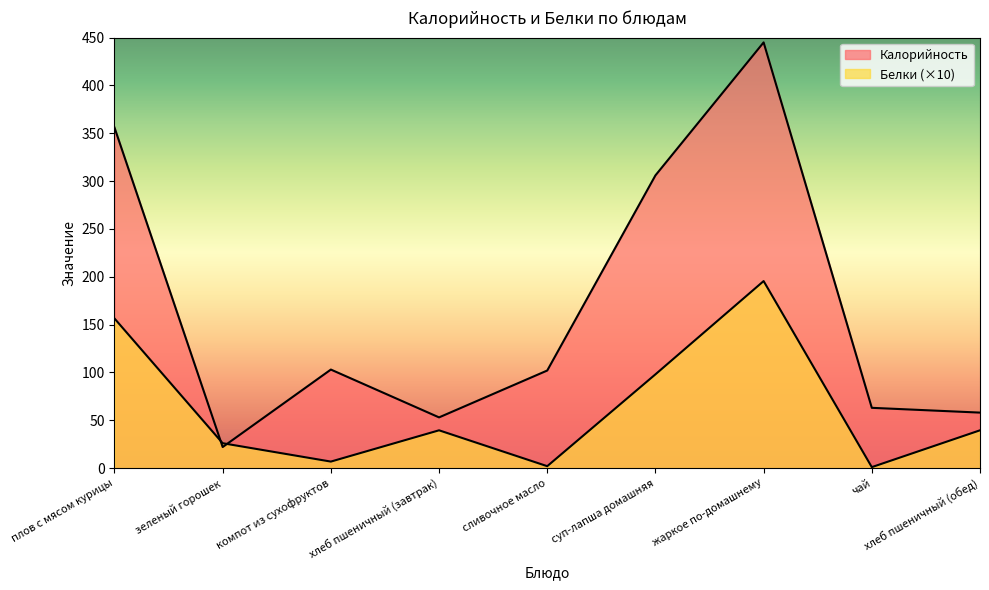

Where do Калорийность and Белки first cross each other?

плов с мясом курицы and зеленый горошек